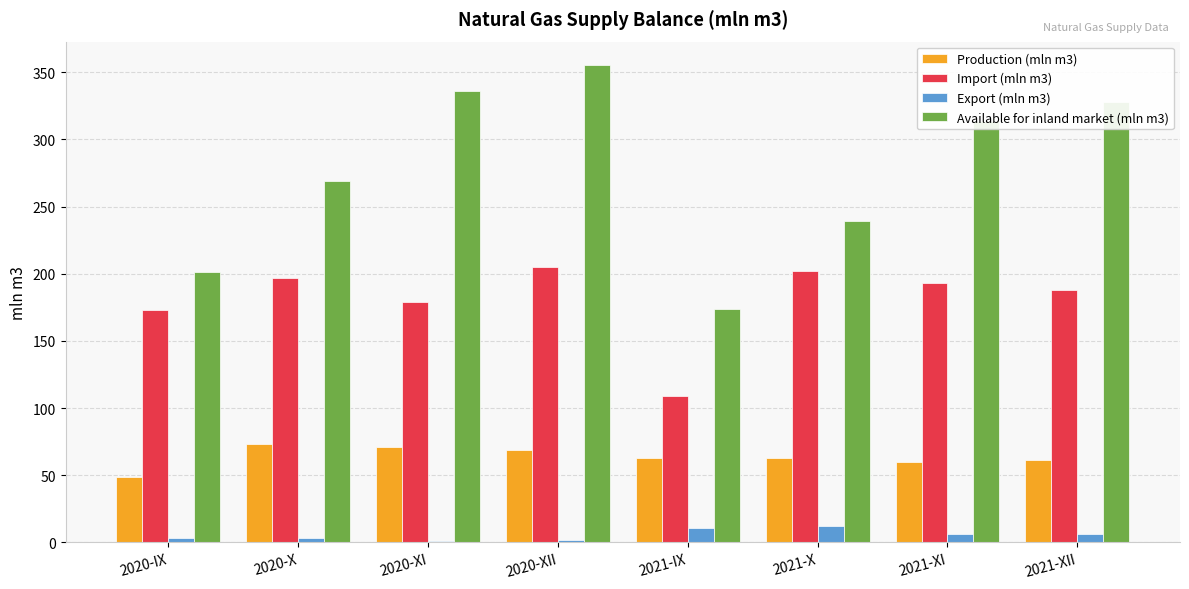

Is the value of Import (mln m3) at 2021-IX greater than the value of Export (mln m3) at 2020-XII?

Yes